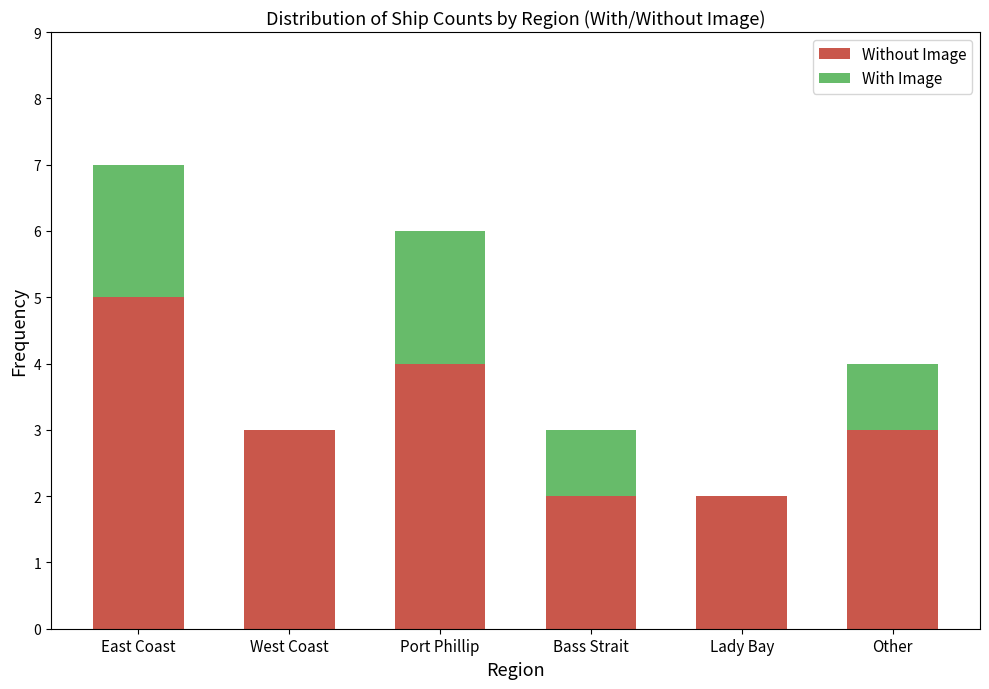

At which label does Without Image reach its peak?

East Coast